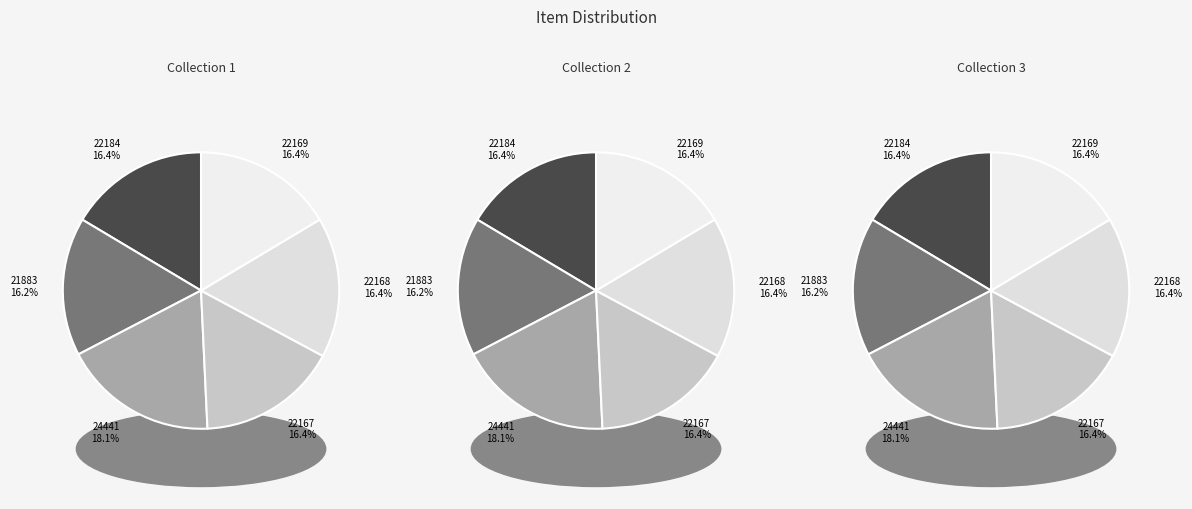

Which has a higher value, 22169 or 22168?

22169